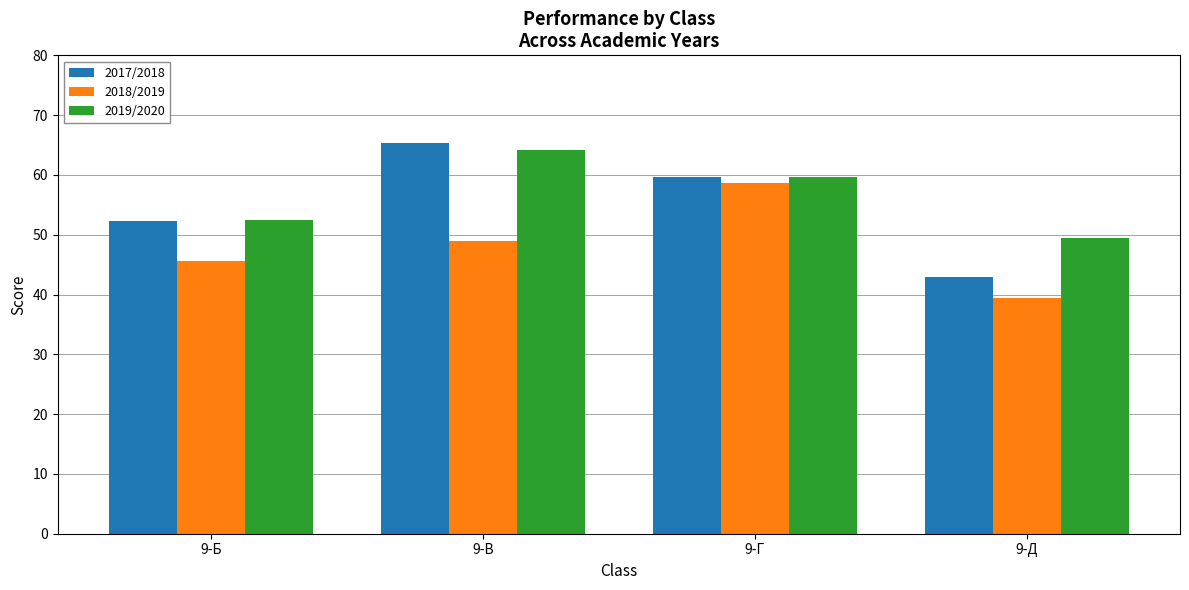

How many bars are there in each group?

3